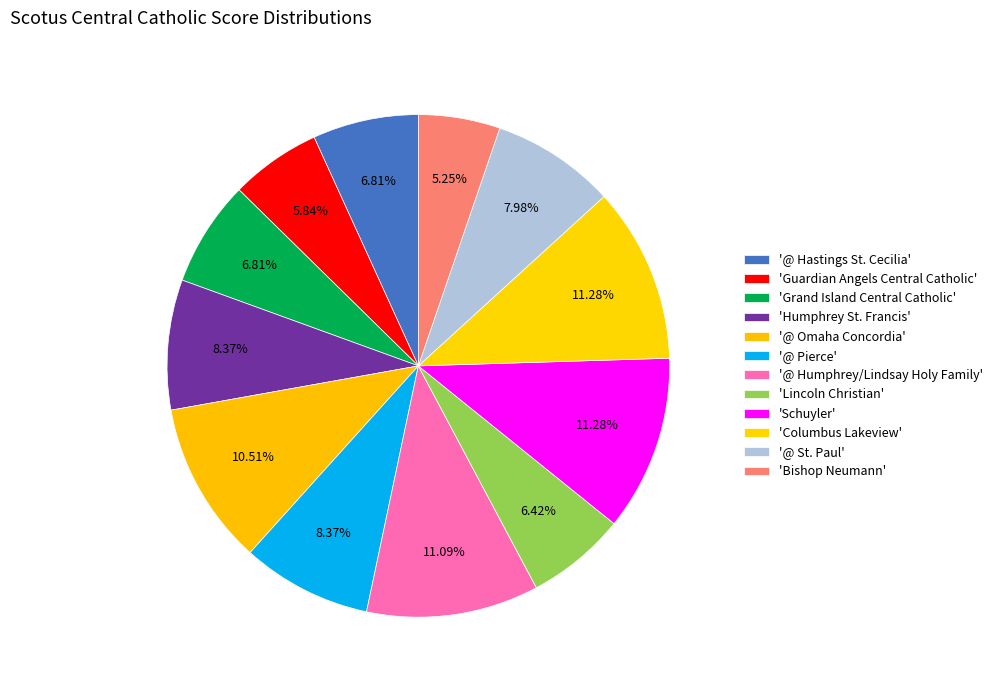

How many segments does this pie chart have?

12